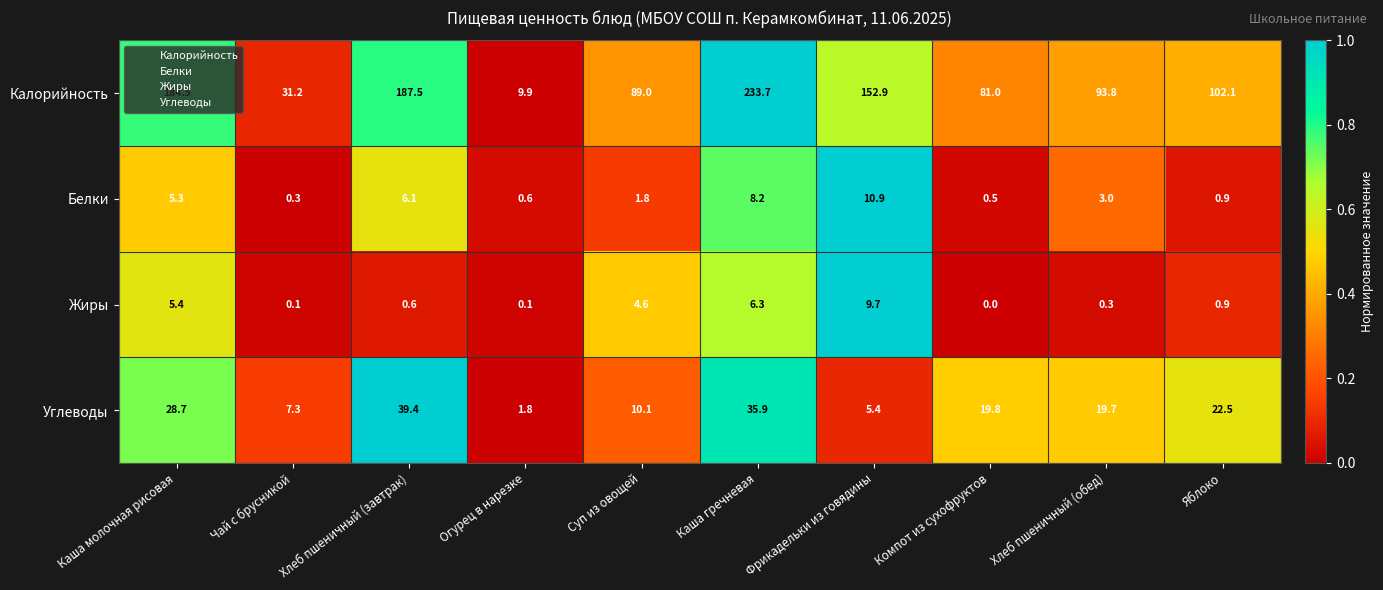

At which category is the sum across all series the highest?

Каша гречневая